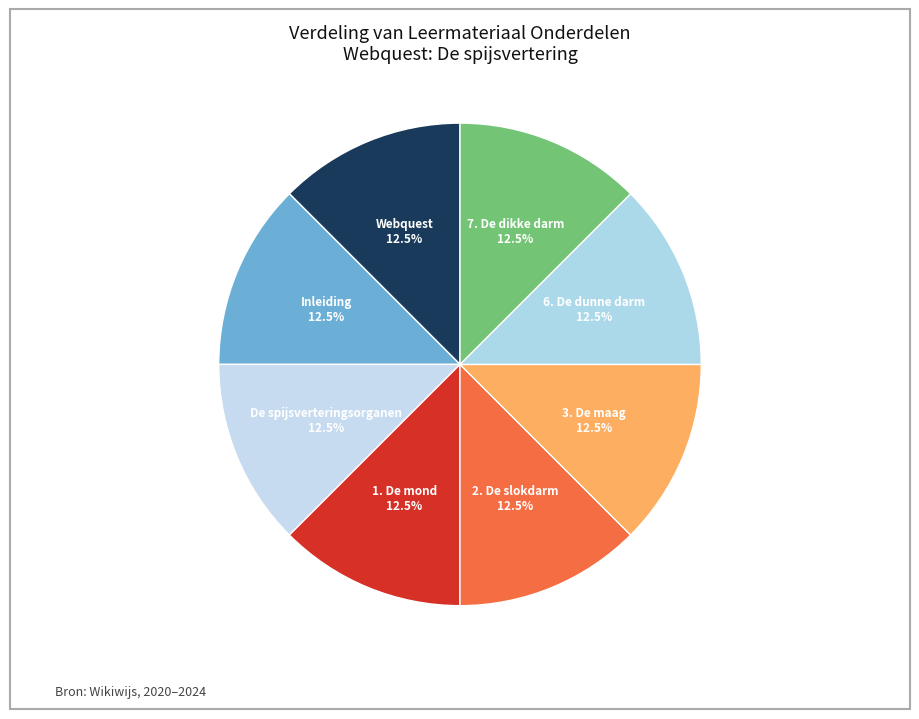

Which slice is the smallest?

Webquest